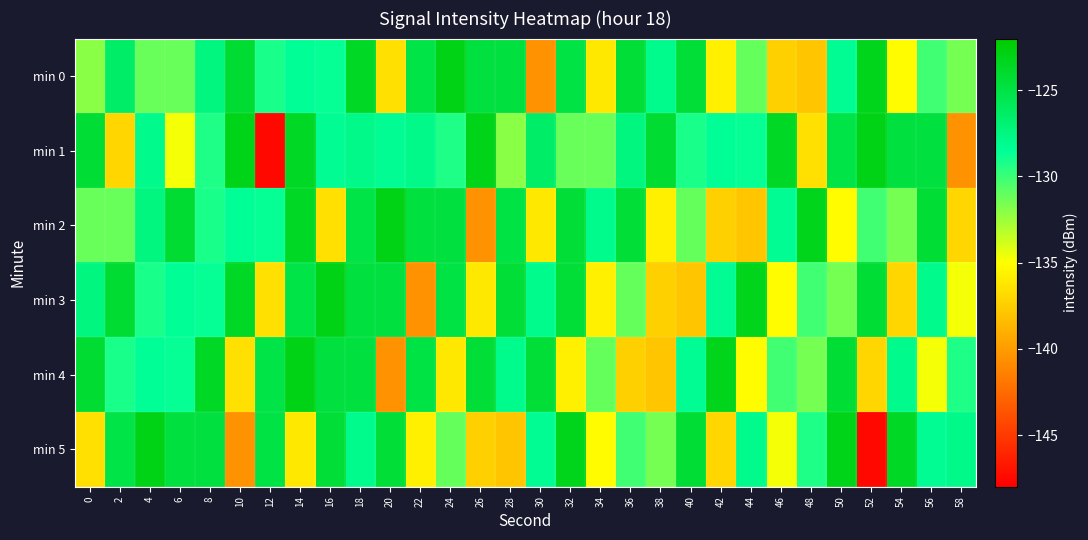

Count the number of data series in this chart.

6